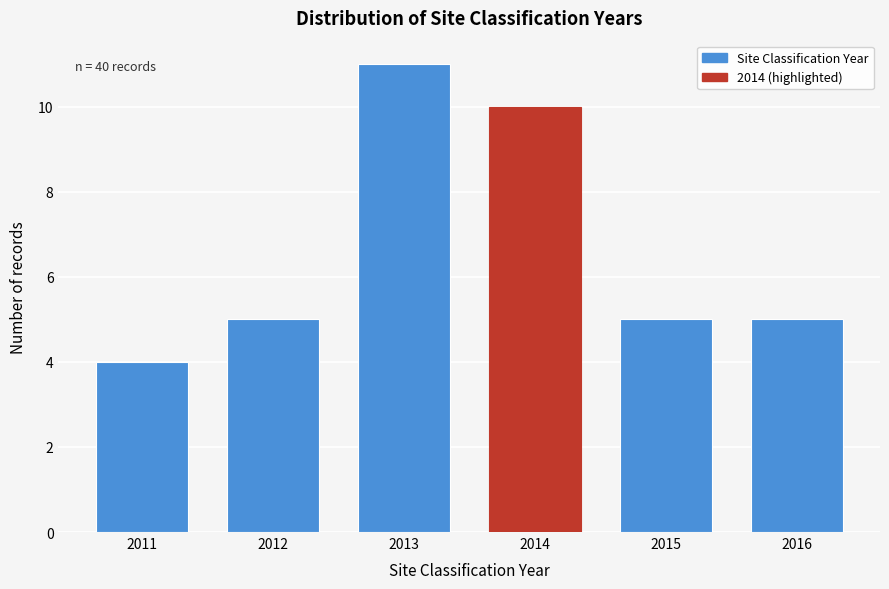

Reading right to left, extract all data points from this chart.

5	5	10	11	5	4